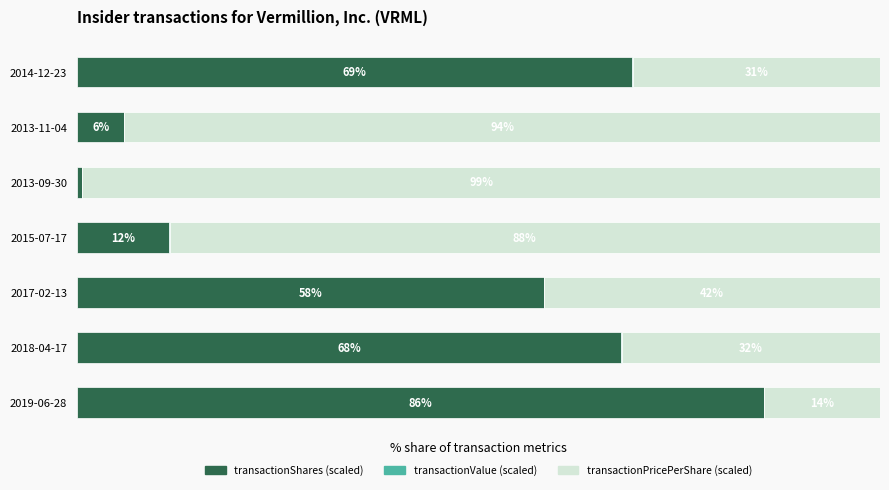

Where is transactionShares (scaled) nearest to the value 43?

2017-02-13